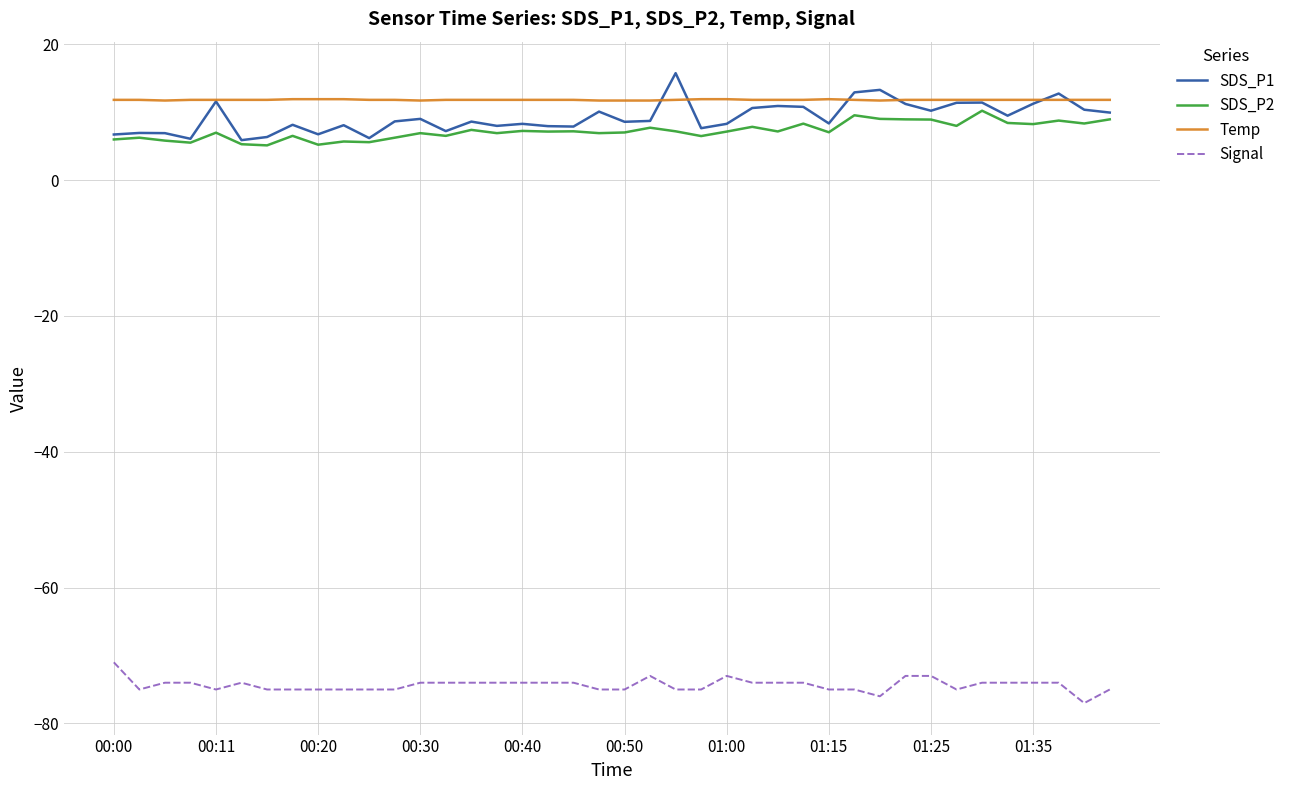

What is the smallest value displayed?

-77.0